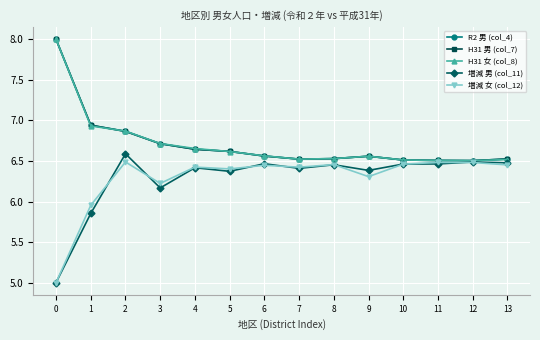

What is the greatest value displayed?

8.0